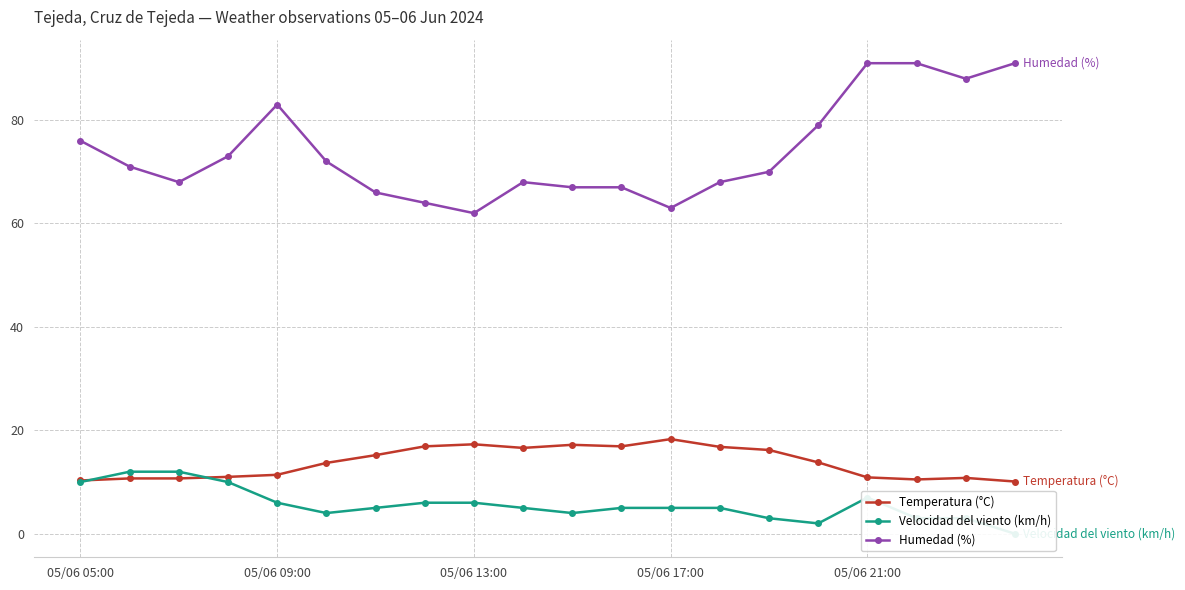

What are all the series names shown in the legend?

Temperatura (°C), Velocidad del viento (km/h), Humedad (%)